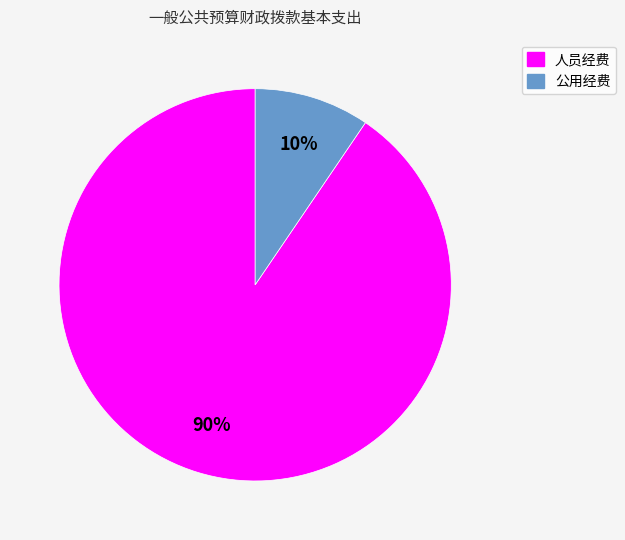

Count the number of slices in the pie.

2